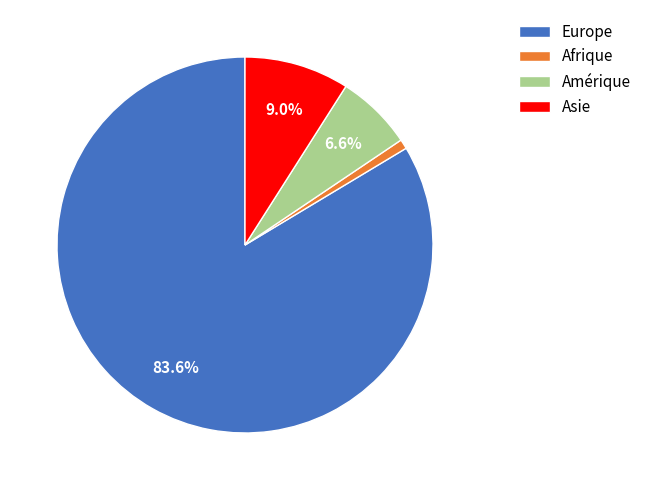

Does Amérique represent more than half of the total?

No